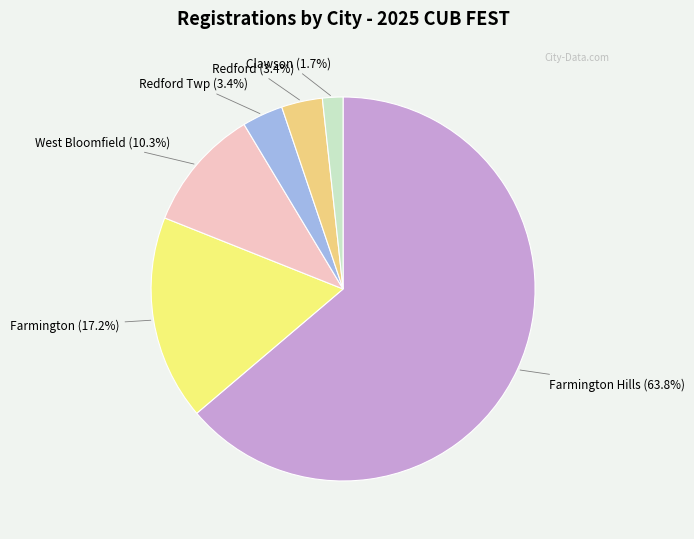

How many segments does this pie chart have?

6